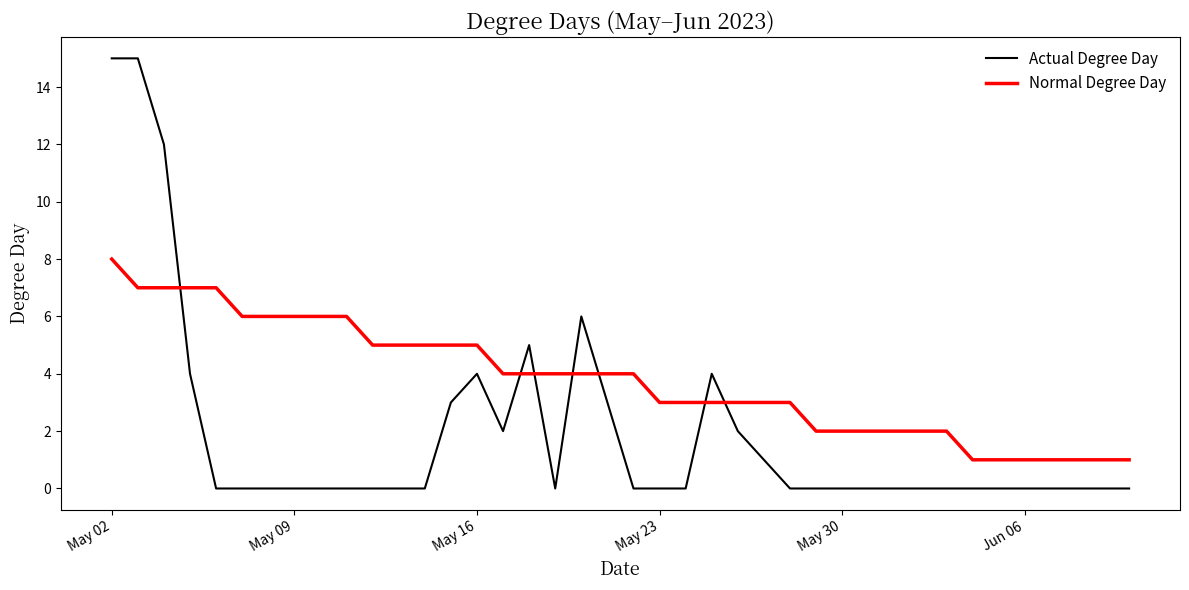

What is the highest value of the Normal Degree Day series?

8